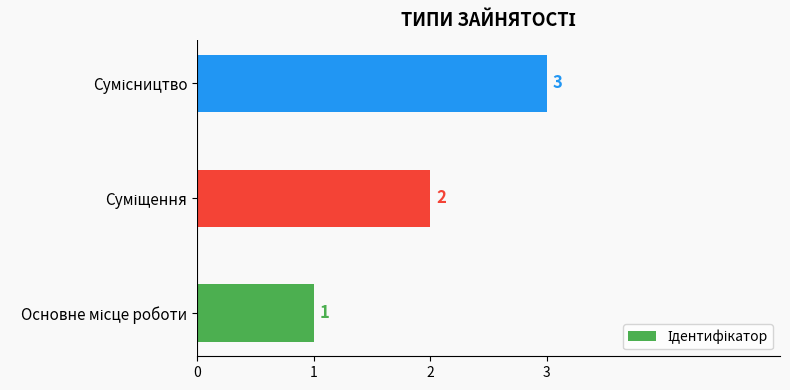

How many values are between 1 and 3?

3